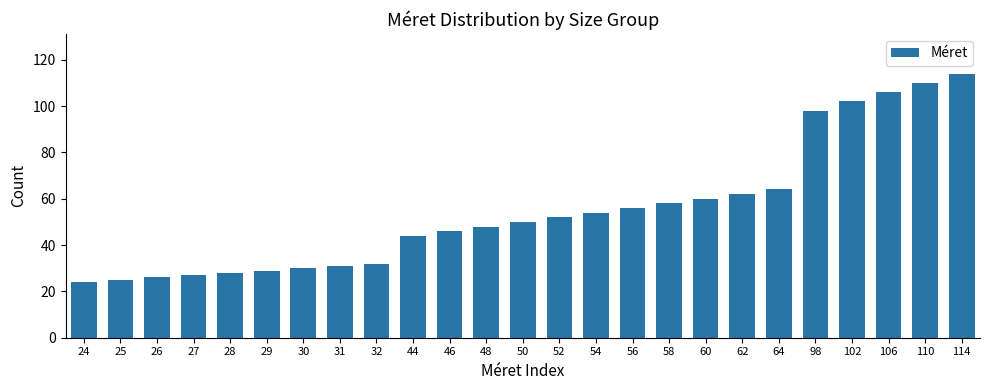

Is it true that the value at 58 is 19?

False